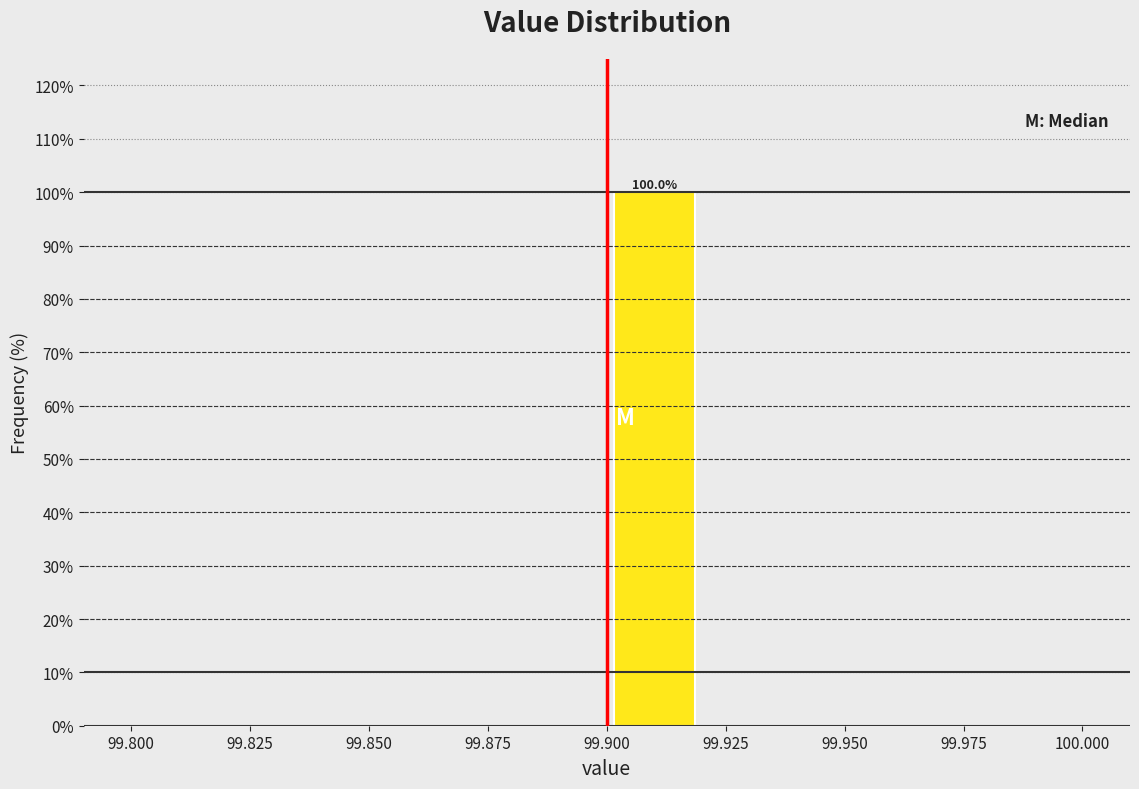

Over which range of the x-axis is the bar tallest?

99.90 to 99.92